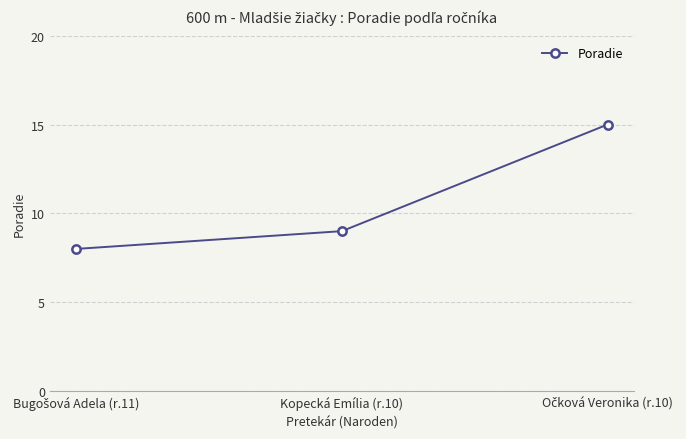

Reading right to left, what are all the values shown in this chart?

15	9	8